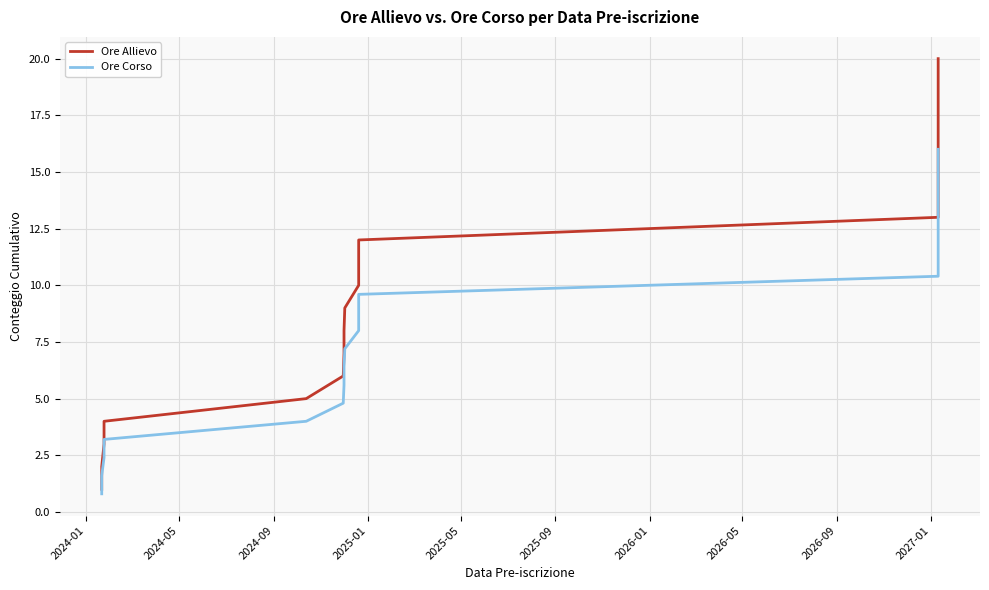

How many distinct data groups are displayed?

2